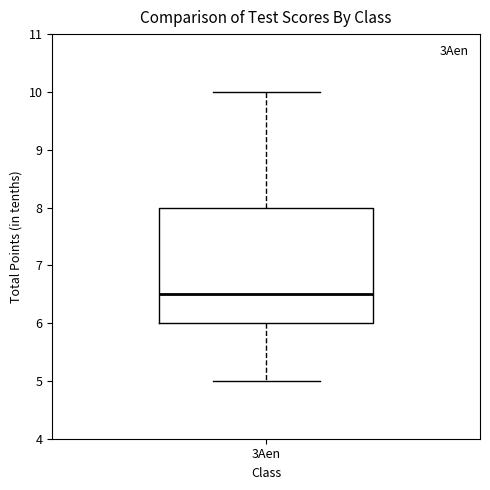

Transcribe this box plot: give where the median line is, the range the box spans, and where the two whiskers end, as read against the y-axis. The values are not printed on the chart, so give them approximately, as read against the axis.

median 6.5, box 6.0 to 8.0, whiskers 5.0 to 10.0